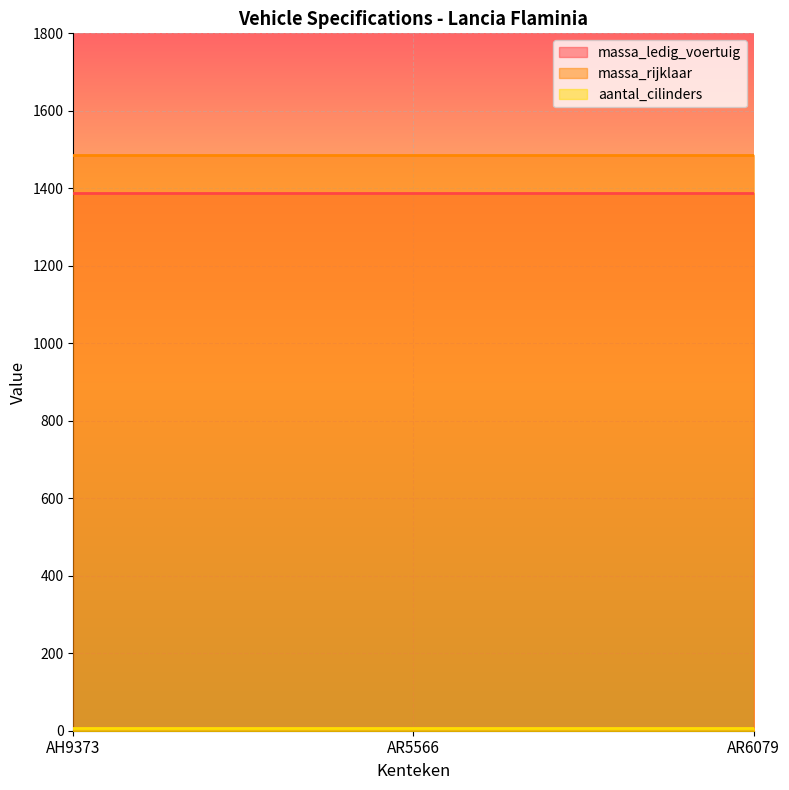

Reading left to right, extract all data points from this chart.

massa_ledig_voertuig: 1387	1387	1387
massa_rijklaar: 1487	1487	1487
aantal_cilinders: 6	6	6